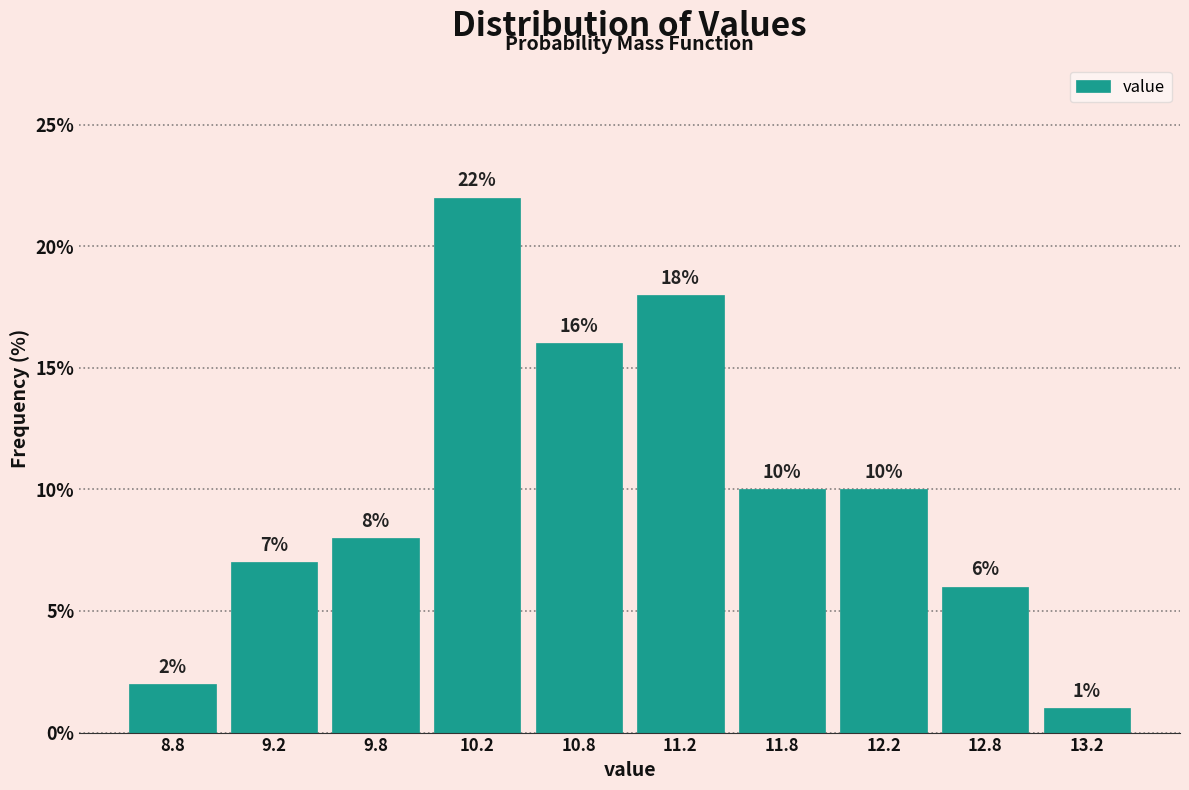

How tall is the bar that spans 10.5 to 11.0 on the x-axis?

16